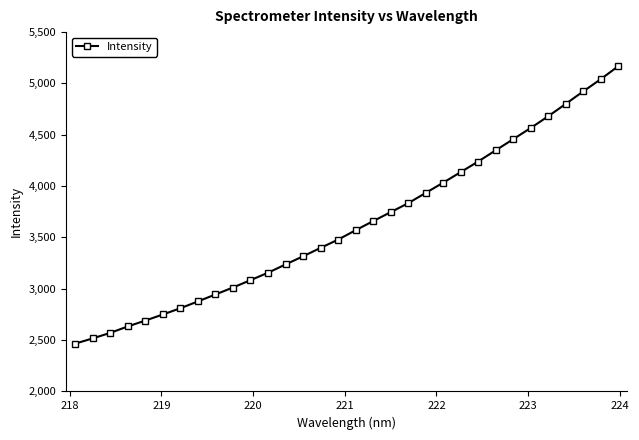

How many lines are shown in the chart?

1